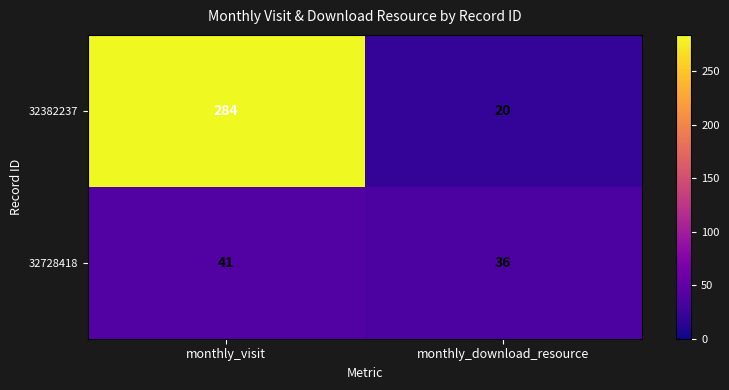

What is the sum of all 32728418 values?

77